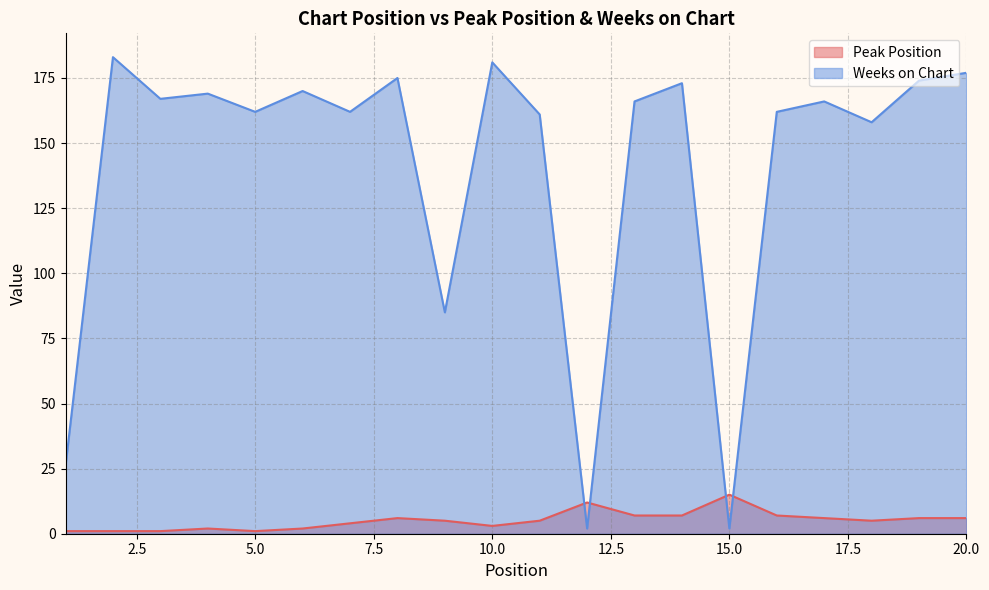

What is the difference between the Peak Position values at 9 and 17?

1